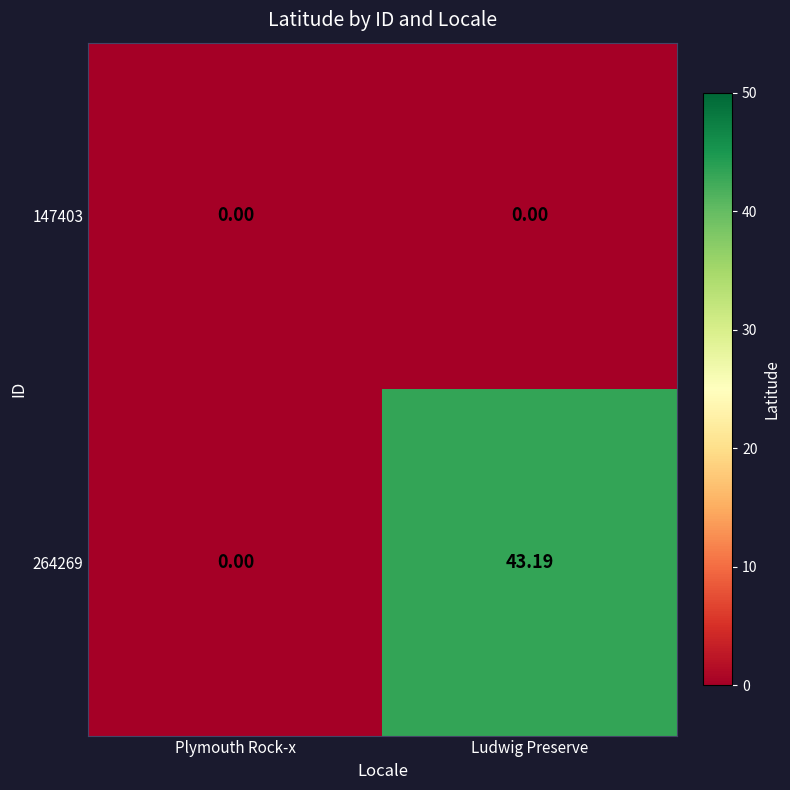

Where does the 264269 series first go above 43?

Ludwig Preserve